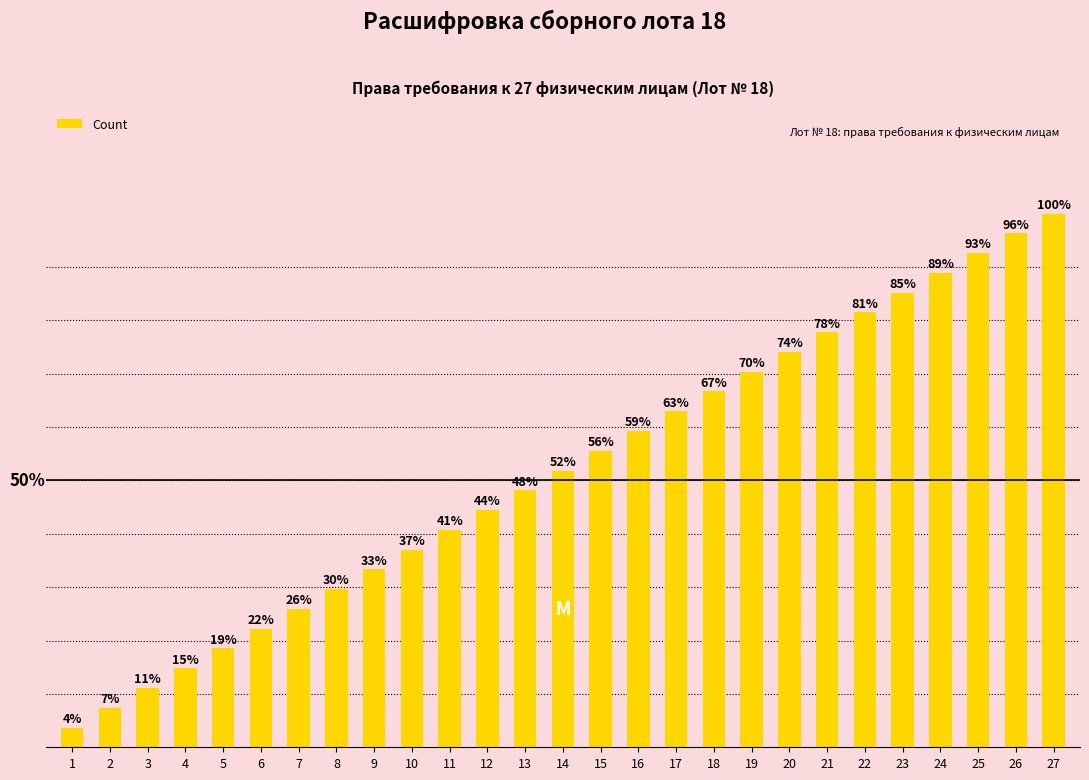

Rank the categories by value from lowest to highest.

1, 2, 3, 4, 5, 6, 7, 8, 9, 10, 11, 12, 13, 14, 15, 16, 17, 18, 19, 20, 21, 22, 23, 24, 25, 26, 27